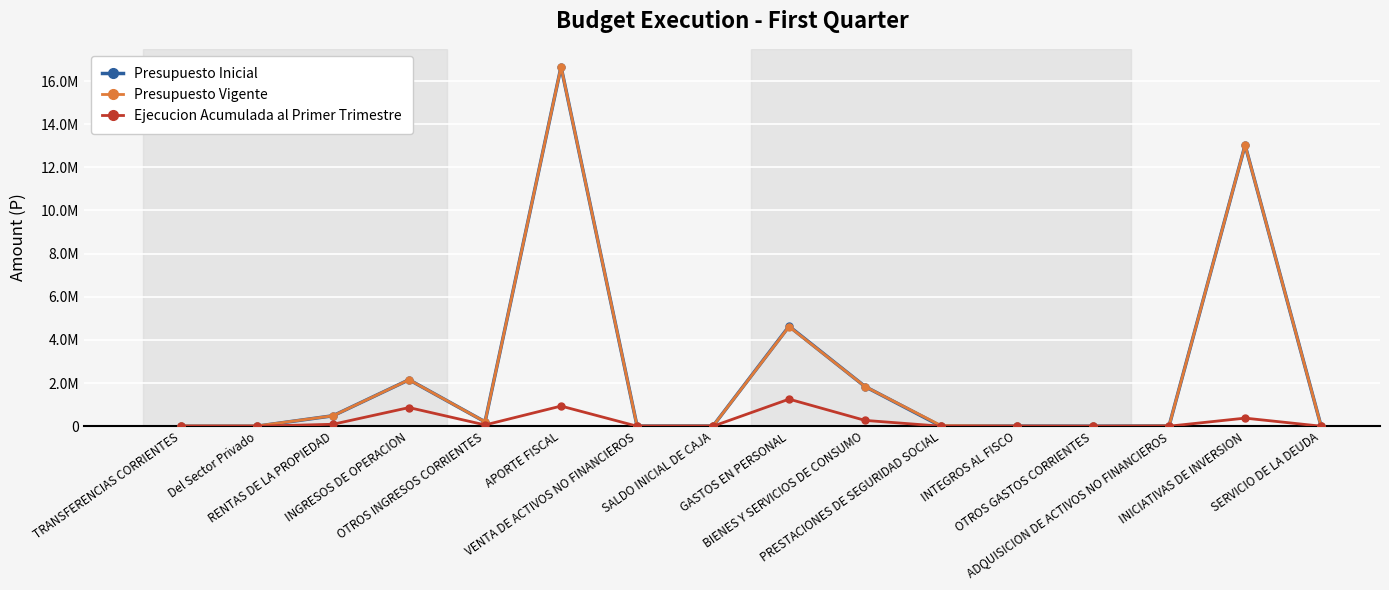

At which category is the sum across all series the highest?

APORTE FISCAL